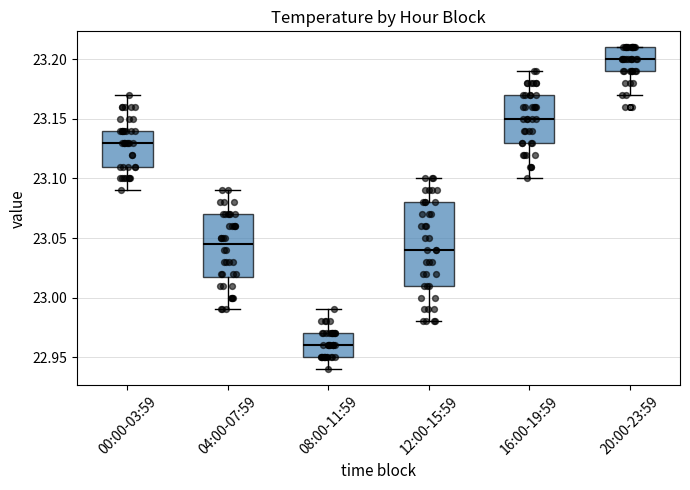

Reading left to right, transcribe this box plot: for each box, give where its median line is, the range the box spans, and where its two whiskers end, as read against the y-axis. The values are not printed on the chart, so give them approximately, as read against the axis.

00:00-03:59: median 23.130, box 23.110 to 23.140, whiskers 23.090 to 23.170
04:00-07:59: median 23.045, box 23.020 to 23.070, whiskers 22.990 to 23.090
08:00-11:59: median 22.960, box 22.950 to 22.970, whiskers 22.940 to 22.990
12:00-15:59: median 23.040, box 23.010 to 23.080, whiskers 22.980 to 23.100
16:00-19:59: median 23.150, box 23.130 to 23.170, whiskers 23.100 to 23.190
20:00-23:59: median 23.200, box 23.190 to 23.210, whiskers 23.170 to 23.210